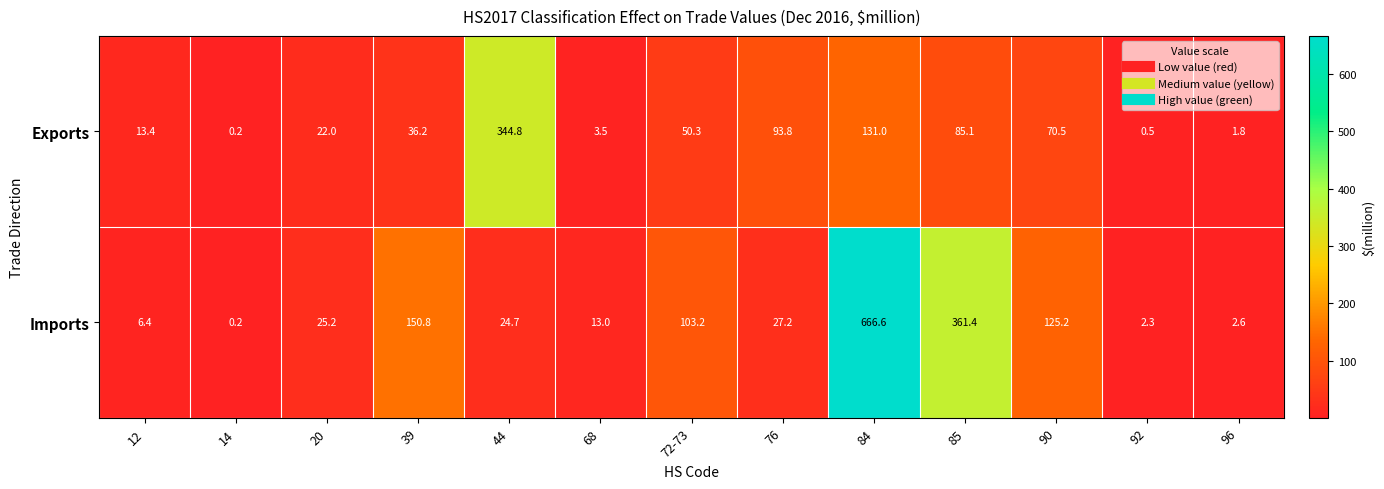

What is the total value across all series at 84?

797.6